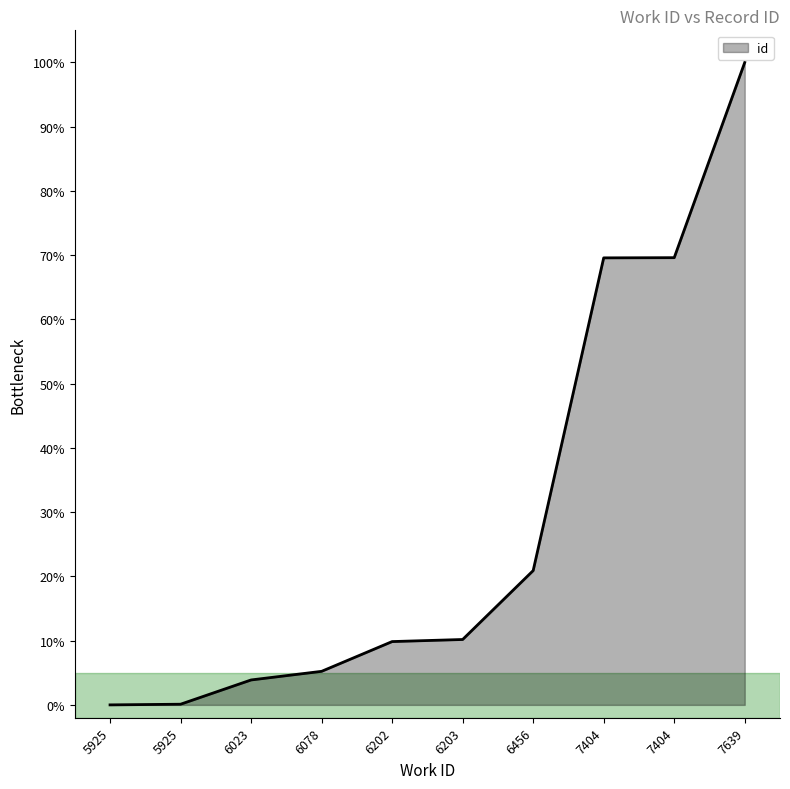

What is the value of the 5th point from the left?

9.9